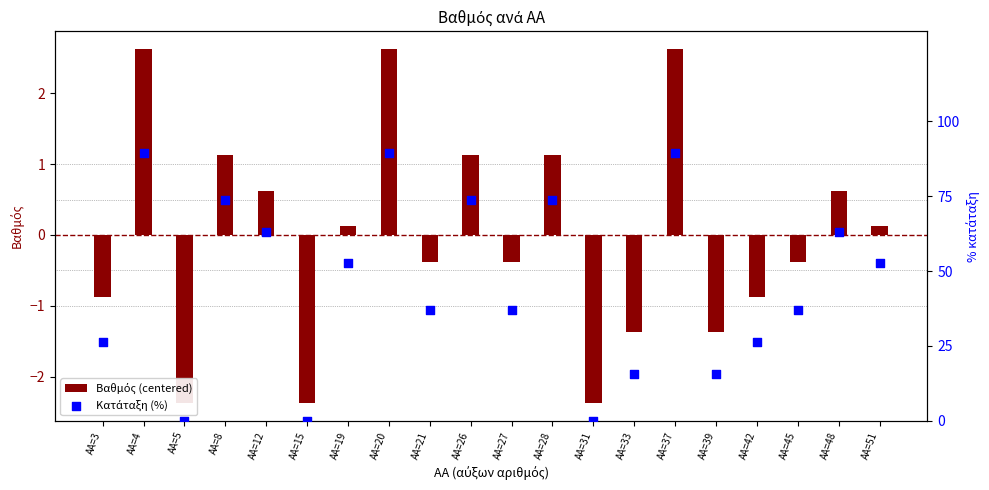

Which series has the largest Y range (max minus min)?

Κατάταξη (%)